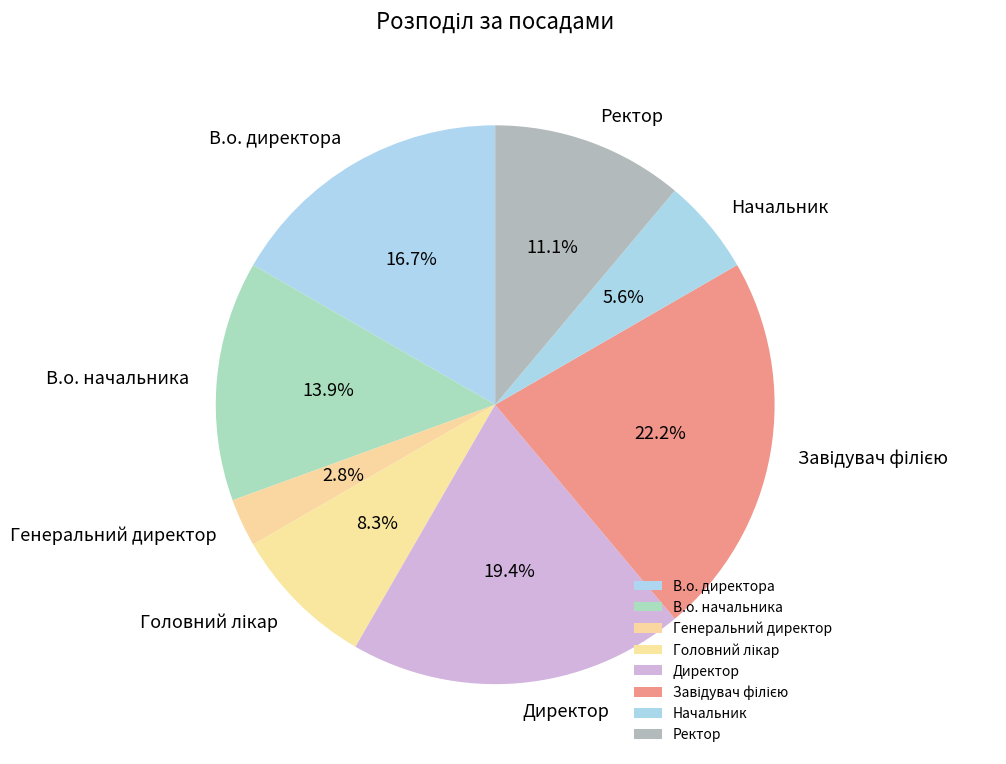

How much of the chart is everything except В.о. начальника?

86.1%